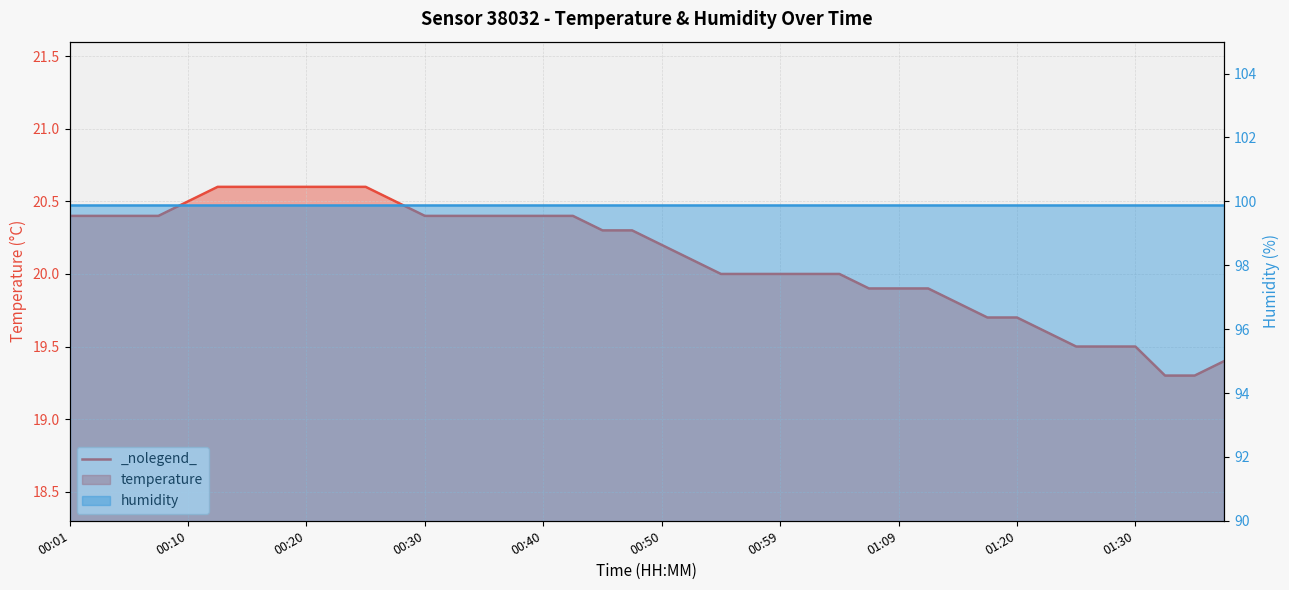

Reading left to right, transcribe all the data shown in this chart.

20.4	20.4	20.4	20.4	20.5	20.6	20.6	20.6	20.6	20.6	20.6	20.5	20.4	20.4	20.4	20.4	20.4	20.4	20.3	20.3	20.2	20.1	20.0	20.0	20.0	20.0	20.0	19.9	19.9	19.9	19.8	19.7	19.7	19.6	19.5	19.5	19.5	19.3	19.3	19.4